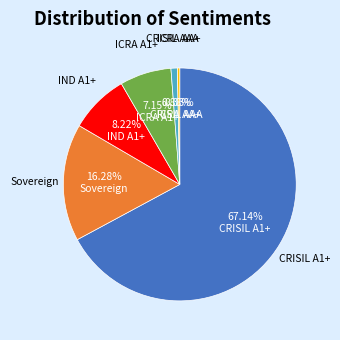

How many segments does this pie chart have?

6